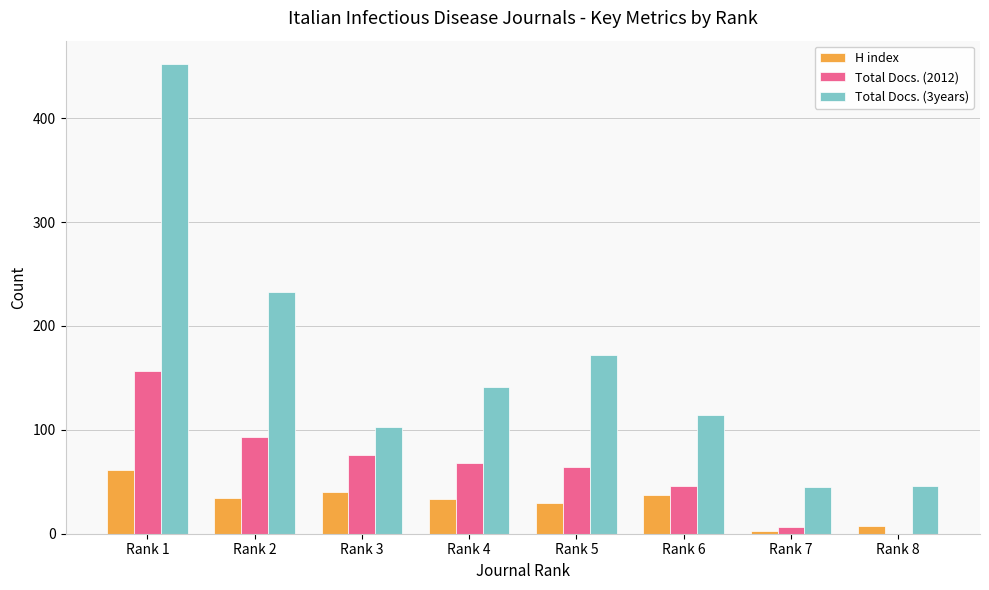

Which category has the highest value across all series?

Rank 1